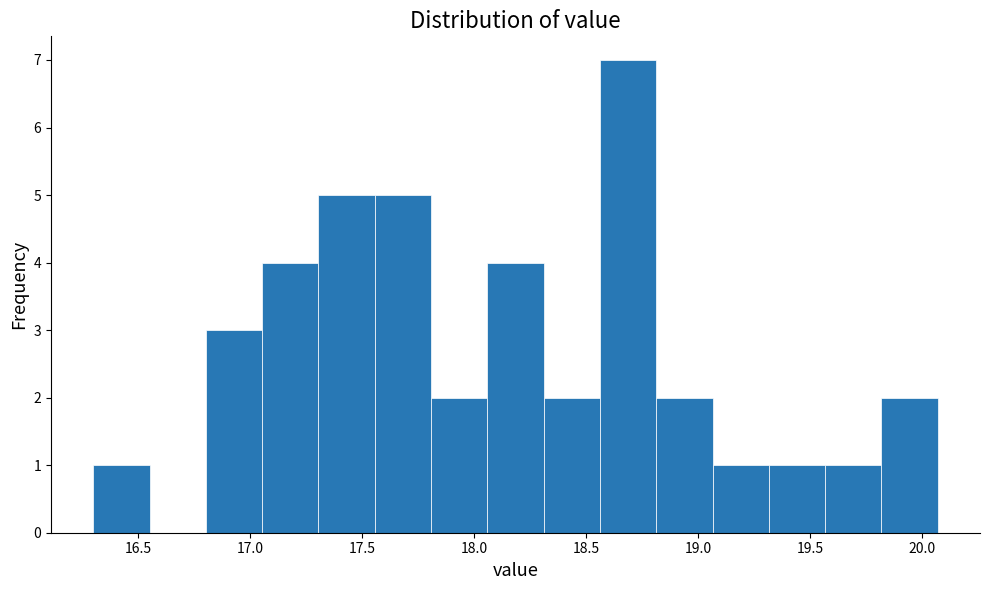

Reading left to right, list every bar in this chart as the range it spans on the x-axis followed by its height. Neither the bar edges nor the heights are printed on the chart, so give them approximately, as read against the axes.

16.30 to 16.55: 1
16.55 to 16.80: 0
16.80 to 17.05: 3
17.05 to 17.30: 4
17.30 to 17.55: 5
17.55 to 17.80: 5
17.80 to 18.05: 2
18.05 to 18.30: 4
18.30 to 18.55: 2
18.55 to 18.80: 7
18.80 to 19.05: 2
19.05 to 19.30: 1
19.30 to 19.55: 1
19.55 to 19.80: 1
19.80 to 20.05: 2